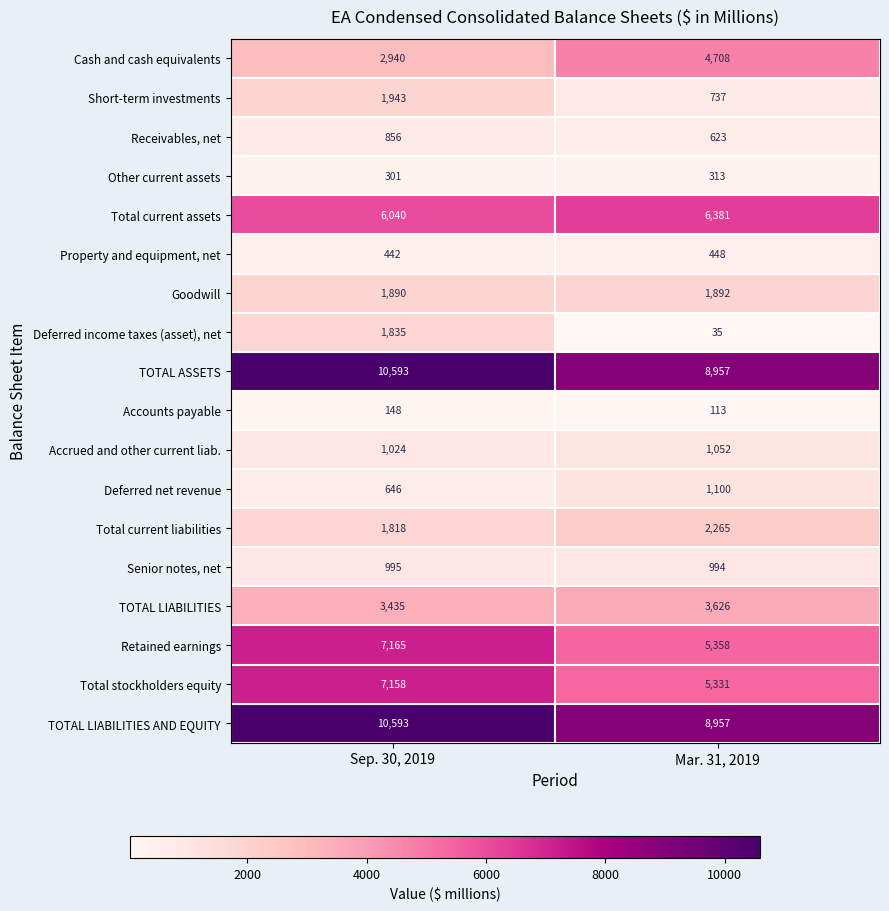

Between Sep. 30, 2019 and Mar. 31, 2019, which series saw the biggest shift?

Total stockholders equity